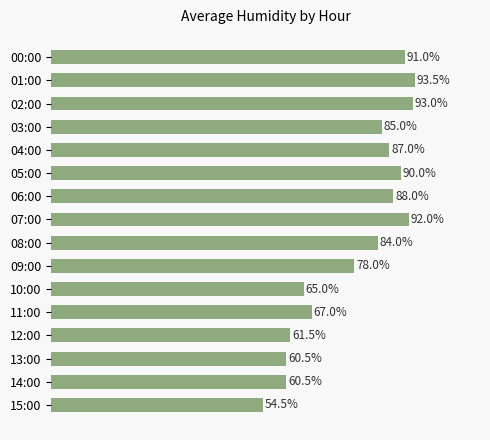

Between 02:00 and 04:00, which is larger?

02:00